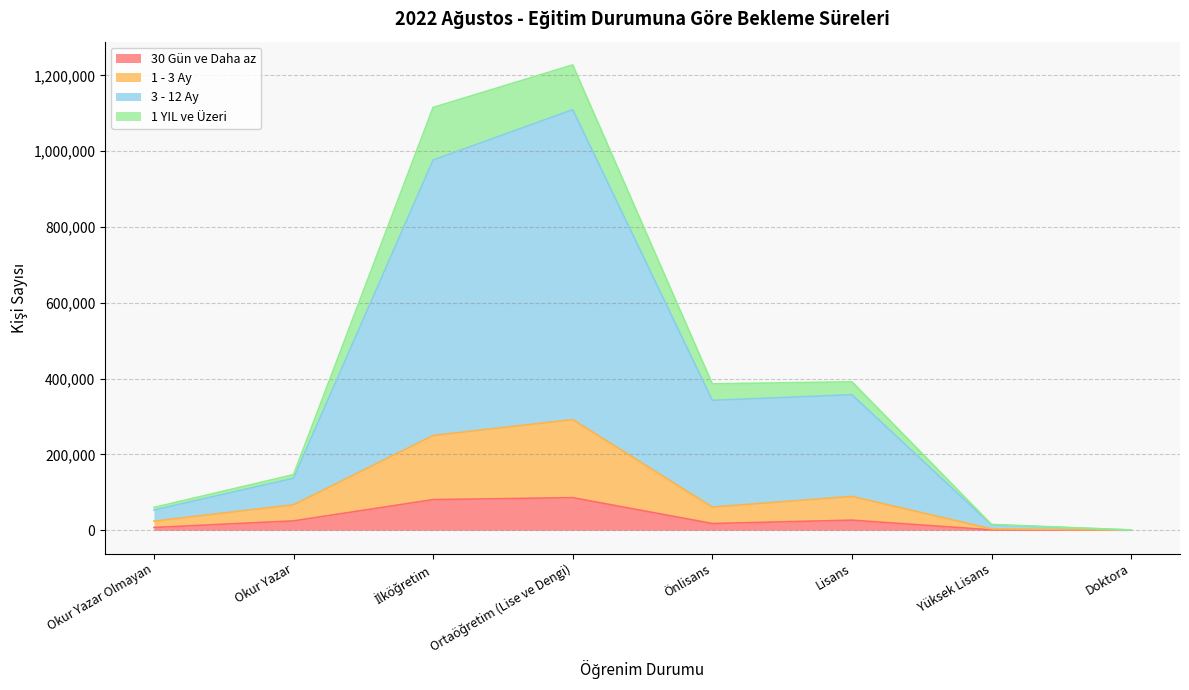

Does the chart have visible grid lines?

Yes